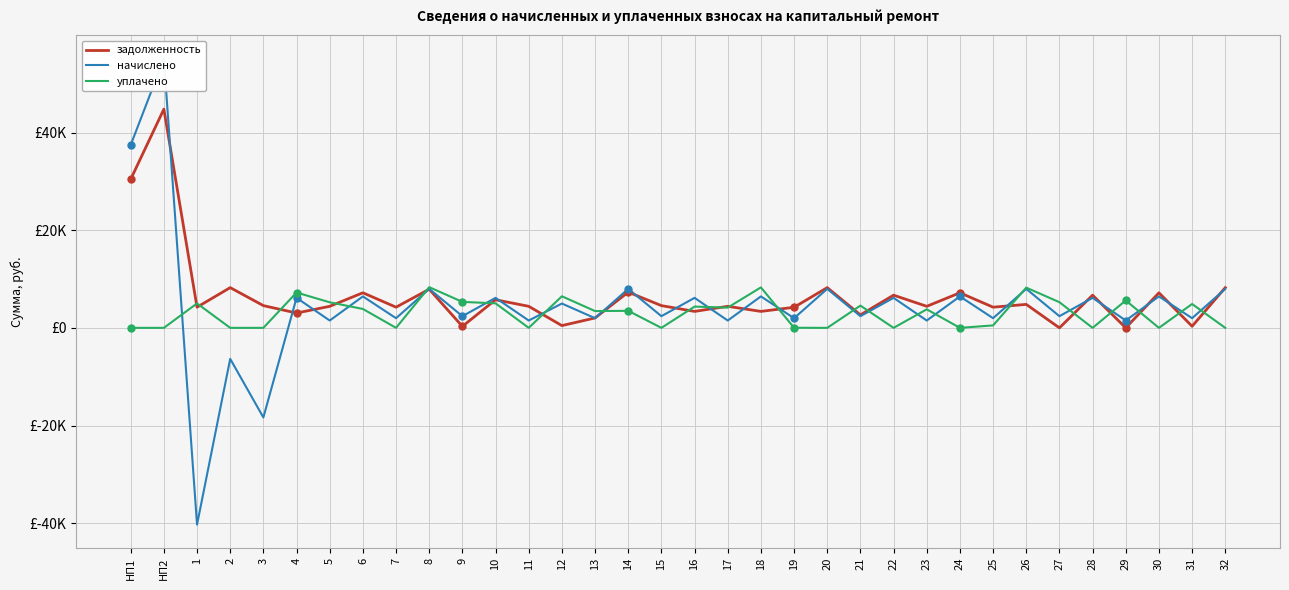

How many lines are shown in the chart?

3